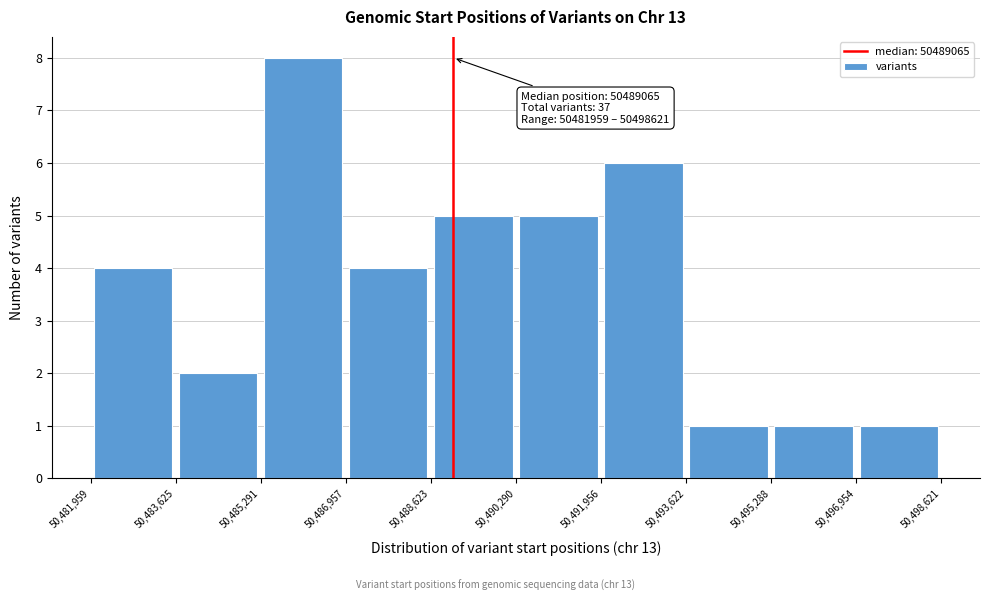

Which range on the x-axis has the tallest bar?

50,485,291 to 50,486,957